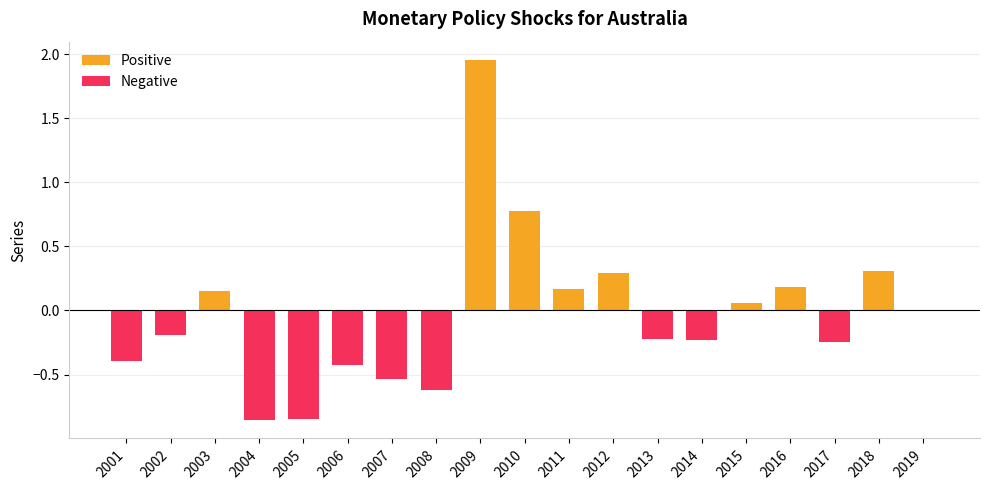

Between 2002 and 2011, which is larger?

2011